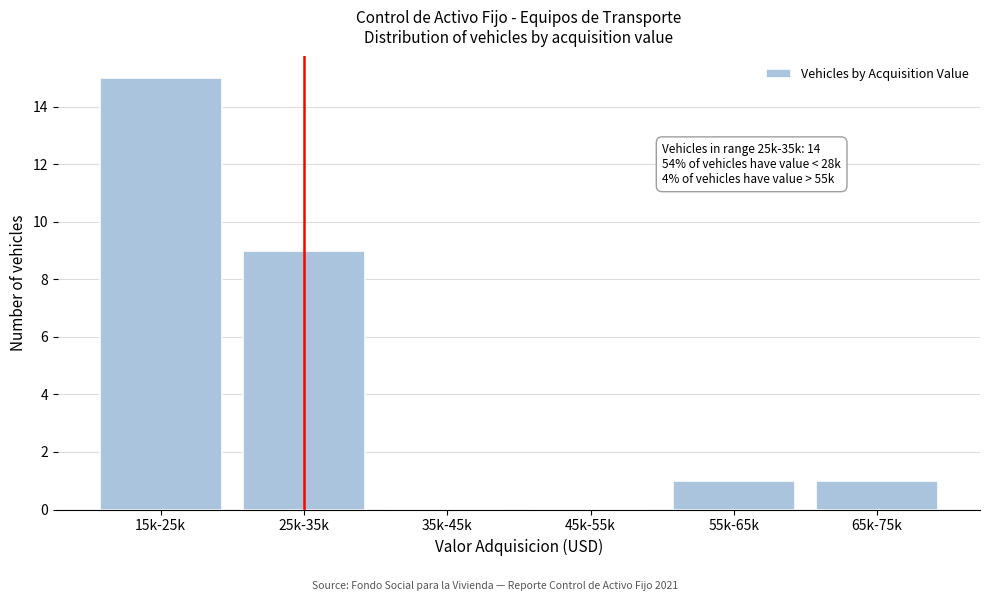

Reading left to right, extract all data points from this chart.

15k-25k=15	25k-35k=9	35k-45k=0	45k-55k=0	55k-65k=1	65k-75k=1